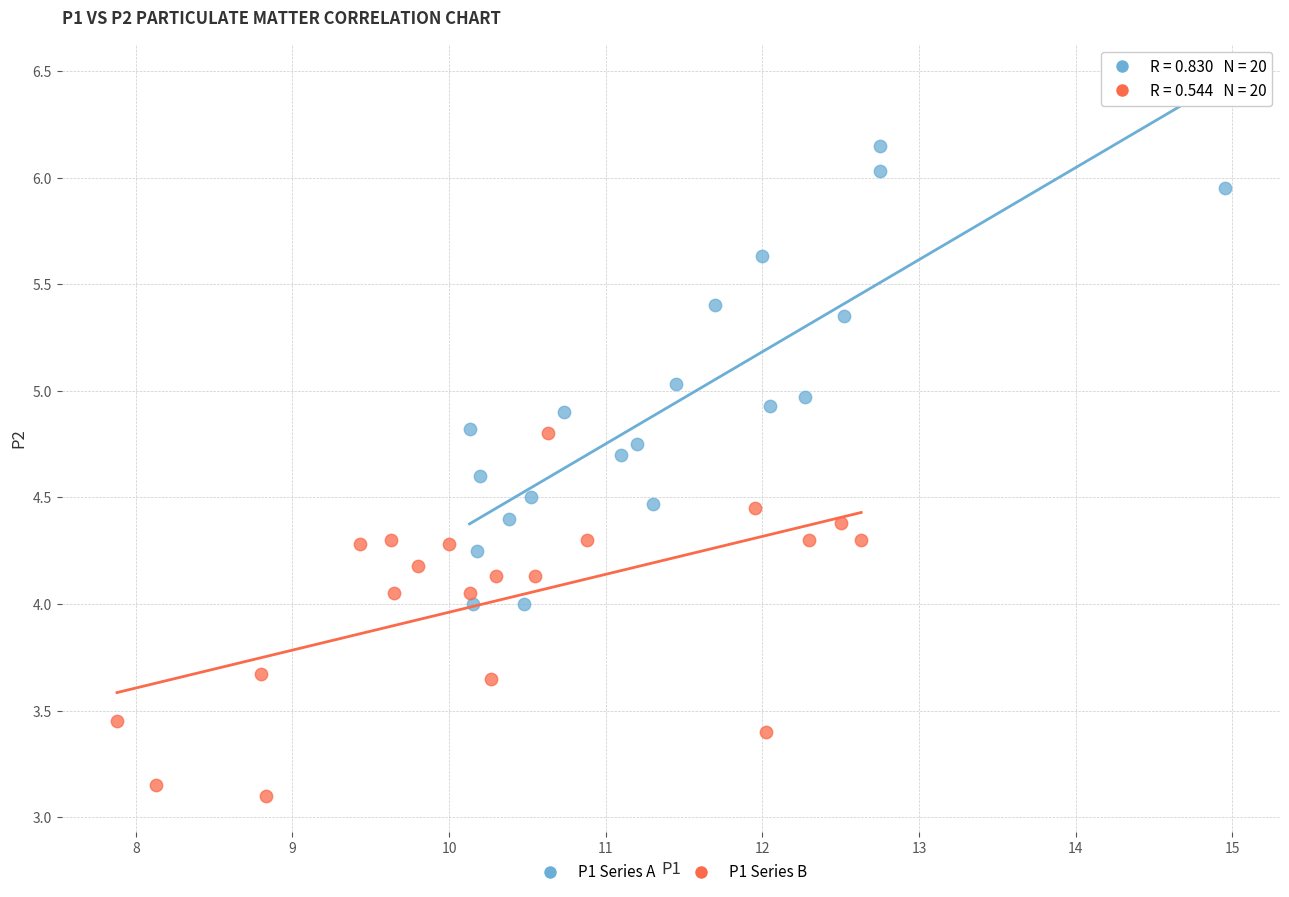

What are all the series names shown in the legend?

P1 Series A, P1 Series B